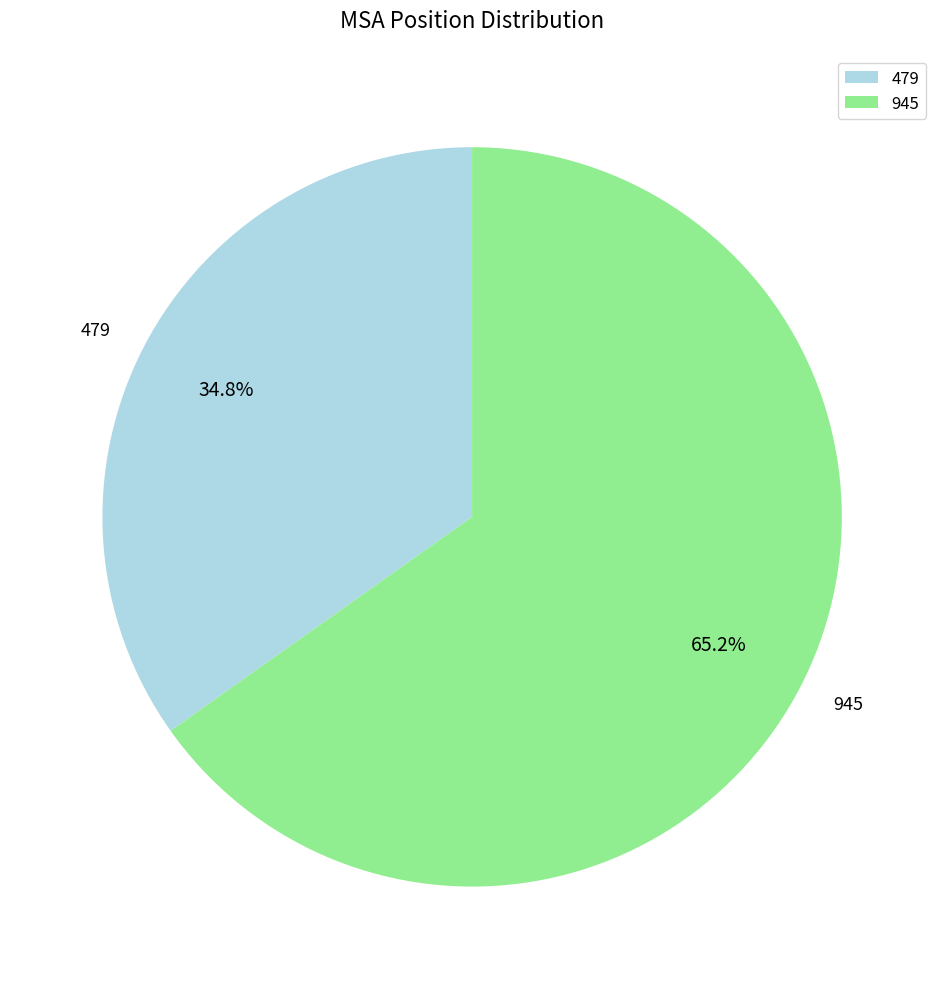

The 479 slice represents 23% of the pie. True or false?

False